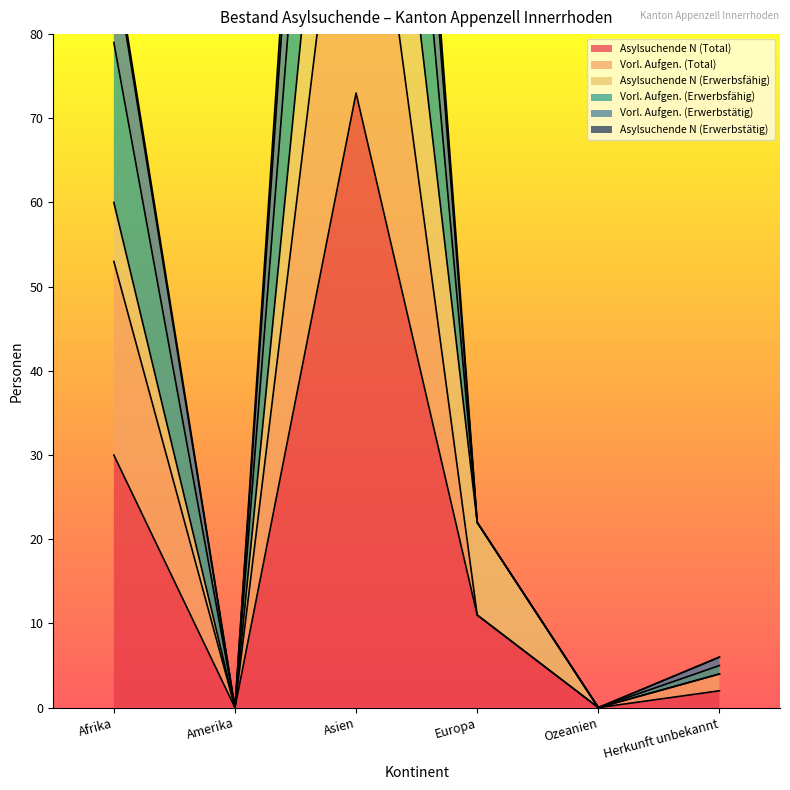

The Asylsuchende N (Total) series shows 3 at Herkunft unbekannt. True or false?

False